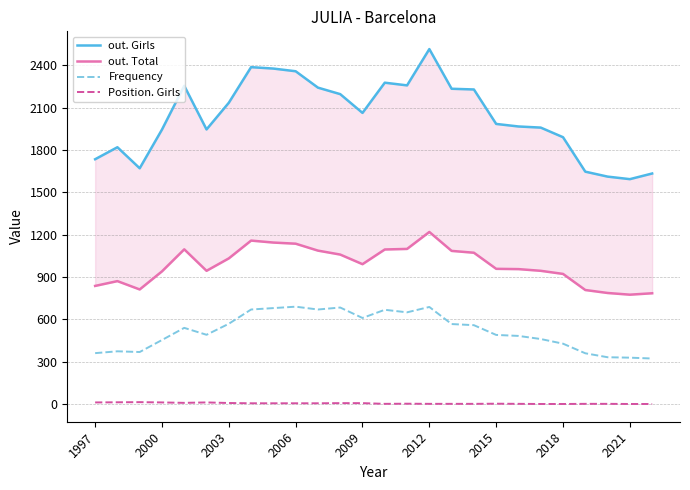

Read the Frequency value at 2012, to the nearest 50.

700